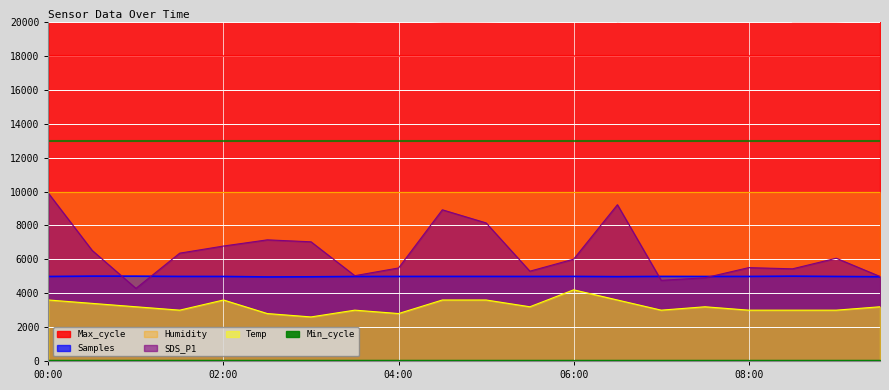

At how many categories does at least one series exceed 19240?

20